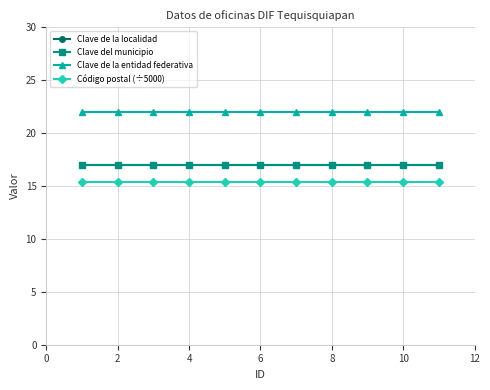

True or false: Clave de la localidad and Clave del municipio intersect in this chart.

False